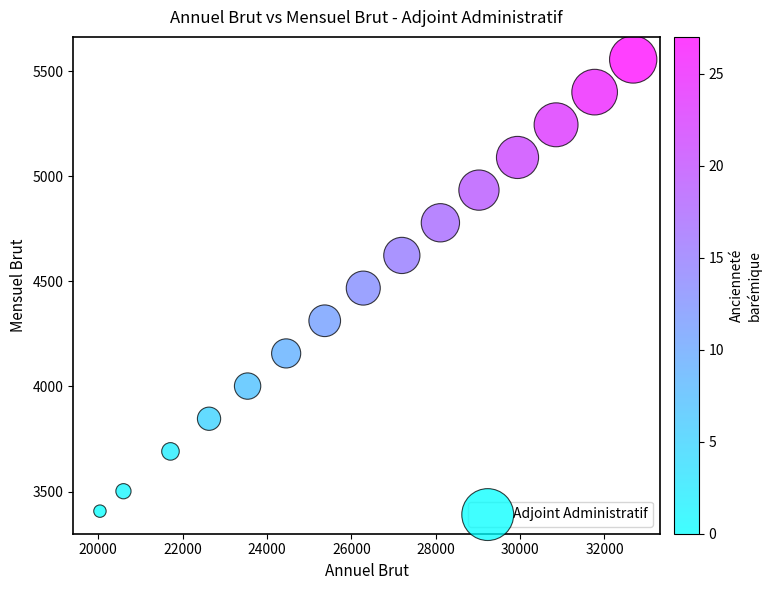

What is the range of X values (max minus min)?

12641.1